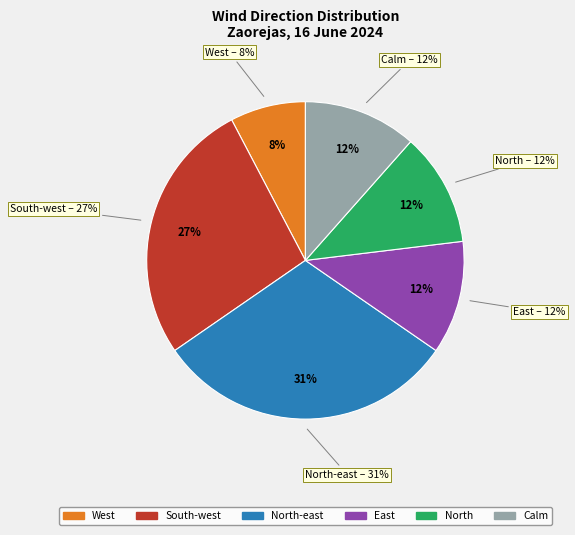

Combined, what portion of the pie is West and North?

19.2%